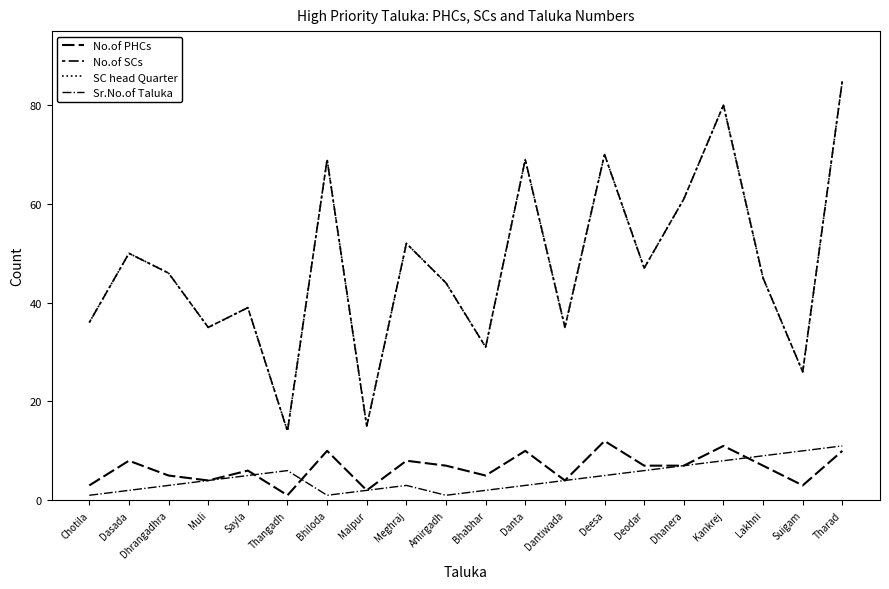

Reading right to left, list all the values displayed in this chart.

No.of PHCs: Tharad=10	Suigam=3	Lakhni=7	Kankrej=11	Dhanera=7	Deodar=7	Deesa=12	Dantiwada=4	Danta=10	Bhabhar=5	Amirgadh=7	Meghraj=8	Malpur=2	Bhiloda=10	Thangadh=1	Sayla=6	Muli=4	Dhrangadhra=5	Dasada=8	Chotila=3
No.of SCs: Tharad=85	Suigam=26	Lakhni=45	Kankrej=80	Dhanera=61	Deodar=47	Deesa=70	Dantiwada=35	Danta=69	Bhabhar=31	Amirgadh=44	Meghraj=52	Malpur=15	Bhiloda=69	Thangadh=14	Sayla=39	Muli=35	Dhrangadhra=46	Dasada=50	Chotila=36
SC head Quarter: Tharad=85	Suigam=26	Lakhni=45	Kankrej=80	Dhanera=61	Deodar=47	Deesa=70	Dantiwada=35	Danta=69	Bhabhar=31	Amirgadh=44	Meghraj=52	Malpur=15	Bhiloda=69	Thangadh=14	Sayla=39	Muli=35	Dhrangadhra=46	Dasada=50	Chotila=36
Sr.No.of Taluka: Tharad=11	Suigam=10	Lakhni=9	Kankrej=8	Dhanera=7	Deodar=6	Deesa=5	Dantiwada=4	Danta=3	Bhabhar=2	Amirgadh=1	Meghraj=3	Malpur=2	Bhiloda=1	Thangadh=6	Sayla=5	Muli=4	Dhrangadhra=3	Dasada=2	Chotila=1